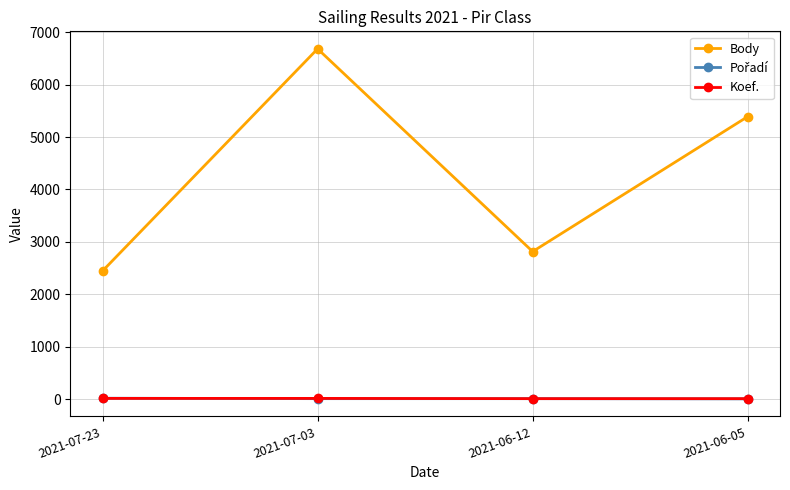

At how many categories does at least one series exceed 4948?

2